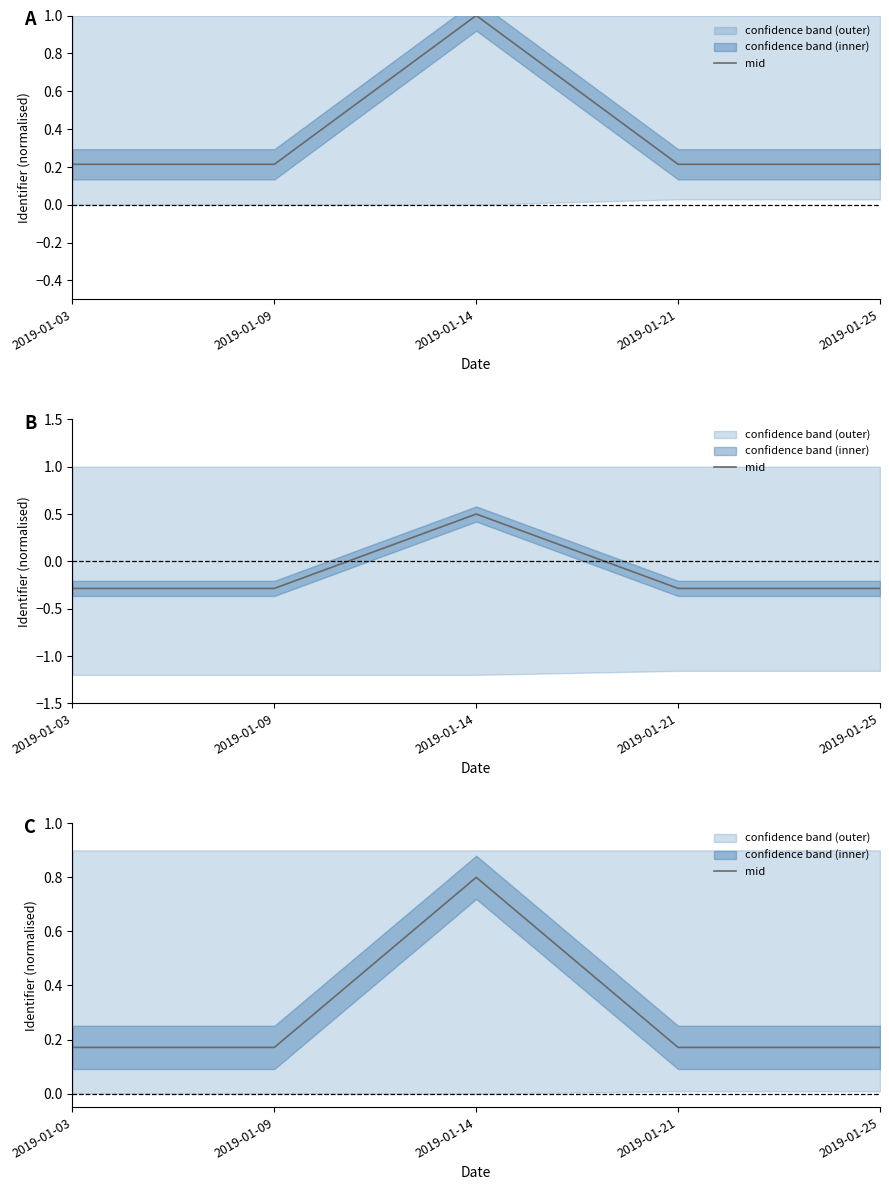

What is the approximate value at 2019-01-25?

0.2